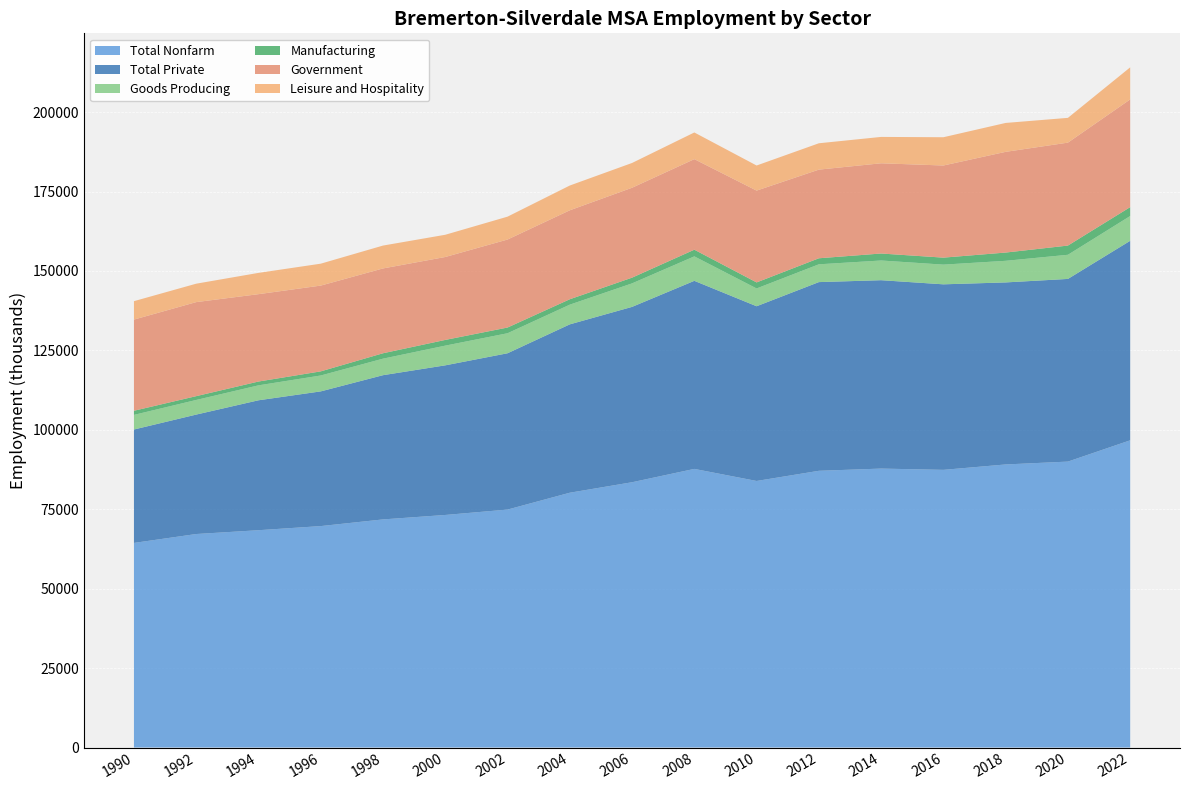

Reading left to right, what are all the values shown in this chart?

Total Nonfarm: 64400	67200	68400	69700	71800	73200	74900	80200	83500	87700	83900	87100	87800	87400	89100	90000	96700
Total Private: 35700	37600	40900	42400	45400	47100	49200	53000	55200	59200	55000	59400	59300	58400	57300	57500	62800
Goods Producing: 4600	4600	4700	5000	5200	6200	6300	6200	7400	7700	5600	5600	6200	6200	6800	7600	7800
Manufacturing: 1300	1200	1200	1300	1700	1800	1800	1700	1800	2100	1900	1900	2200	2200	2600	2900	2800
Government: 28700	29600	27500	27000	26700	26100	27700	28000	28300	28500	28900	27900	28400	29000	31700	32400	33900
Leisure and Hospitality: 5800	5800	6700	6900	7200	7000	7200	7800	7800	8400	7900	8300	8300	8900	9100	7800	10100